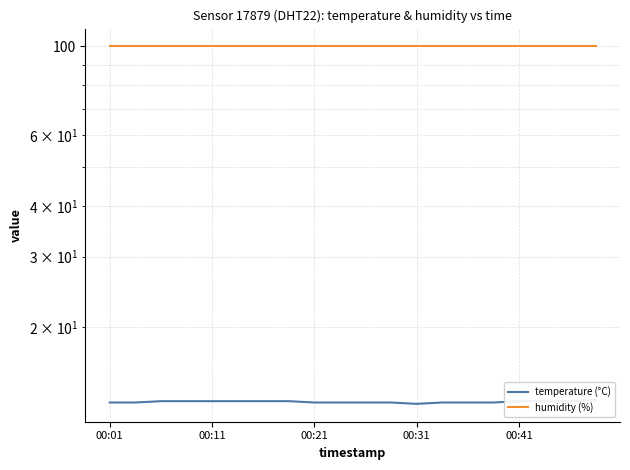

What is the value of the temperature (°C) point at the 18th from the left?

13.1